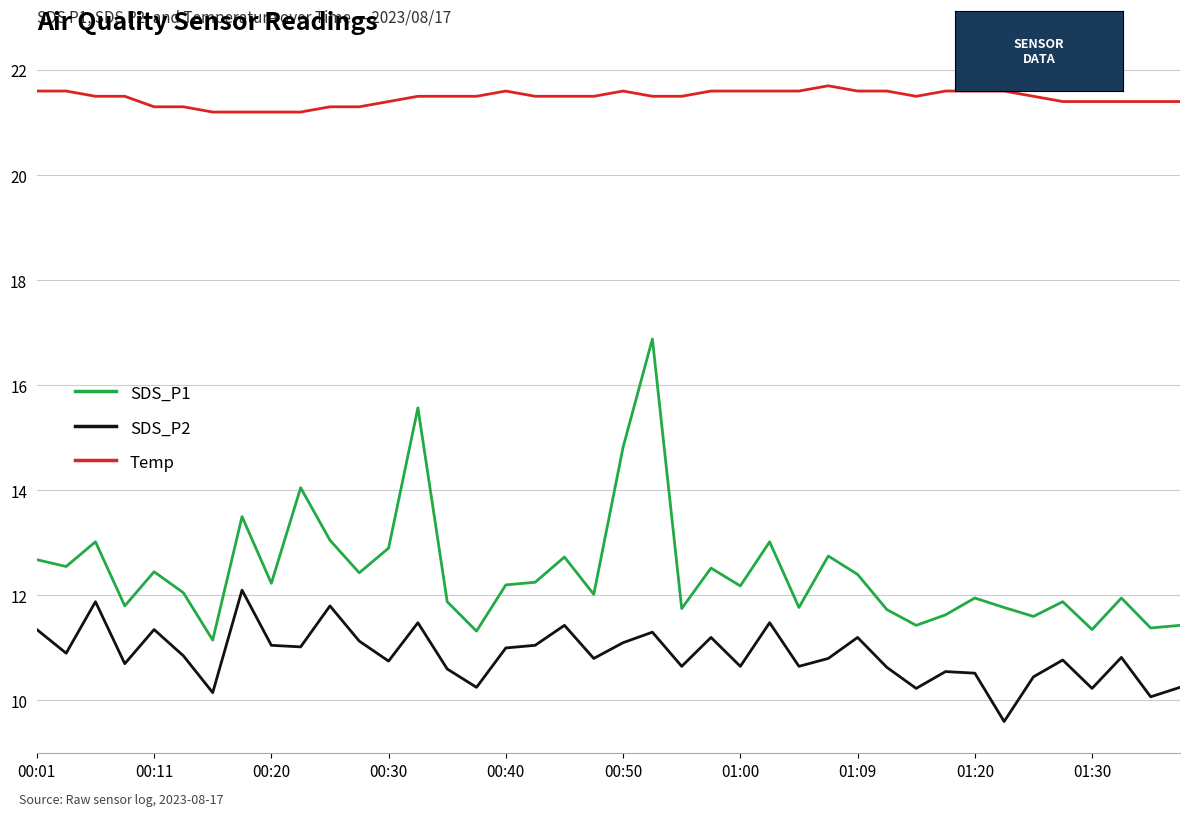

What is the difference between the maximum and minimum values in the SDS_P2 series?

2.5